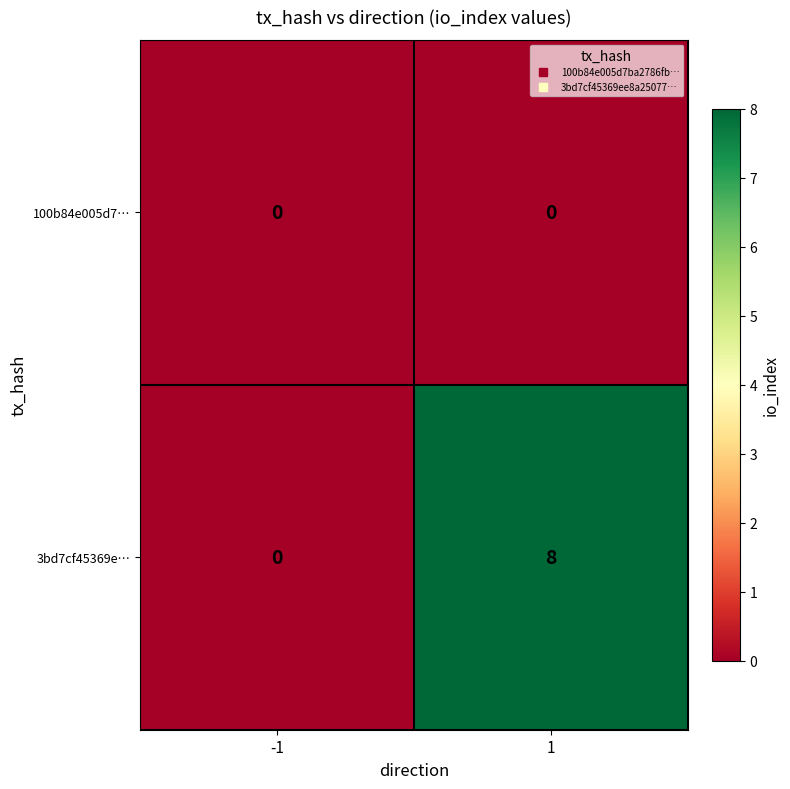

What is the greatest value displayed?

8